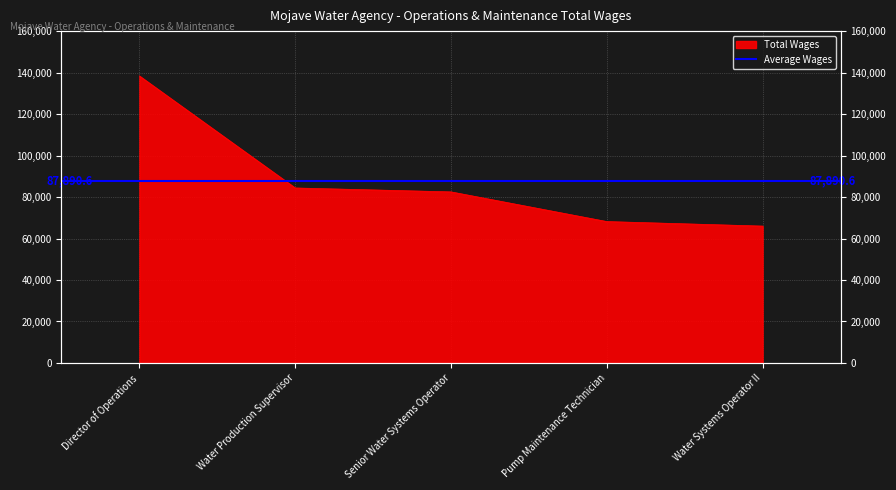

What is the change in value from Director of Operations to Water Systems Operator II?

-72395